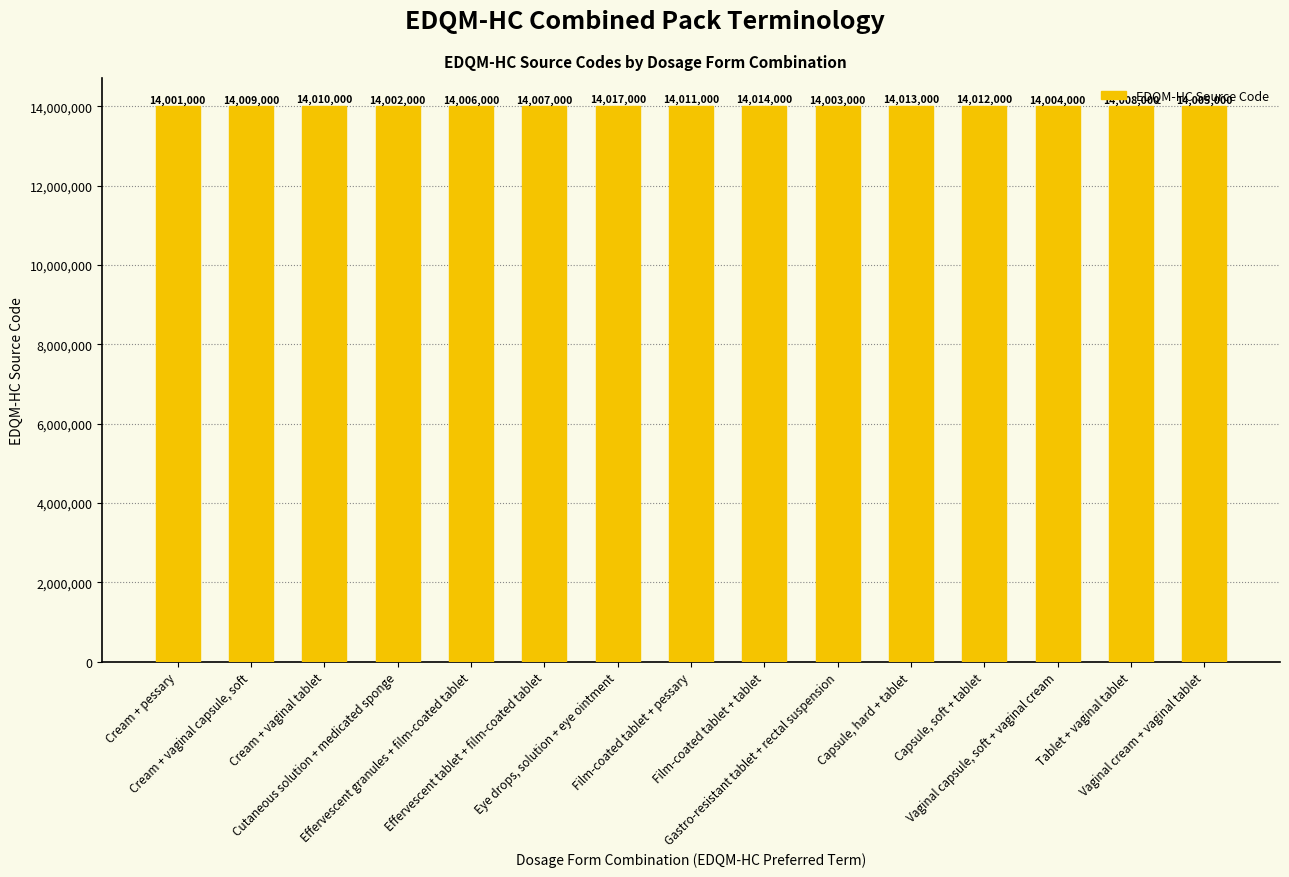

What is the value of the 2nd bar from the left?

14009000